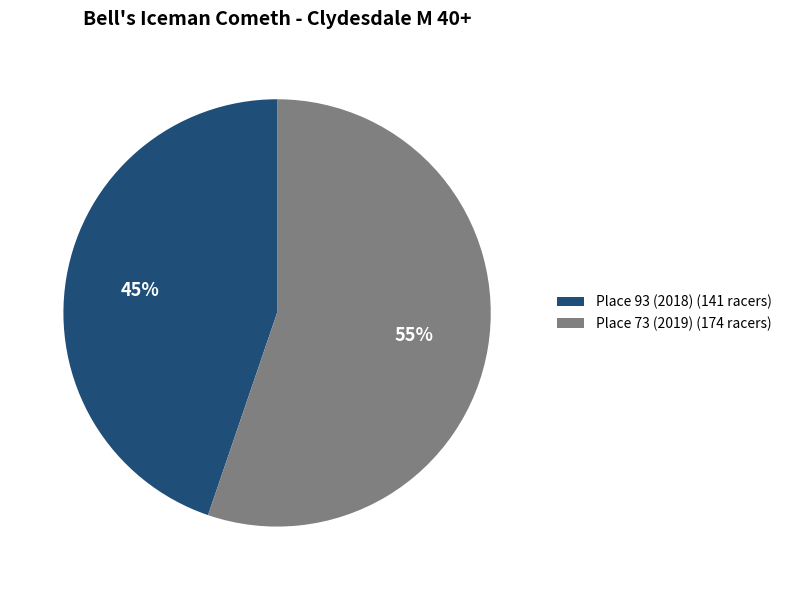

Rank the categories by value from highest to lowest.

Place 73 (2019), Place 93 (2018)